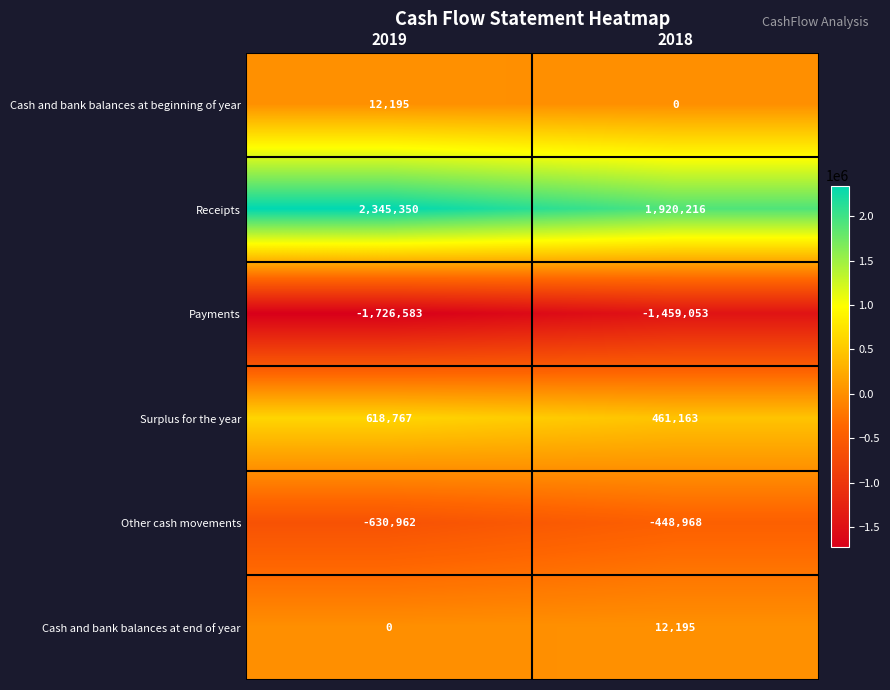

The Payments series shows -1726583 at 2019. True or false?

True